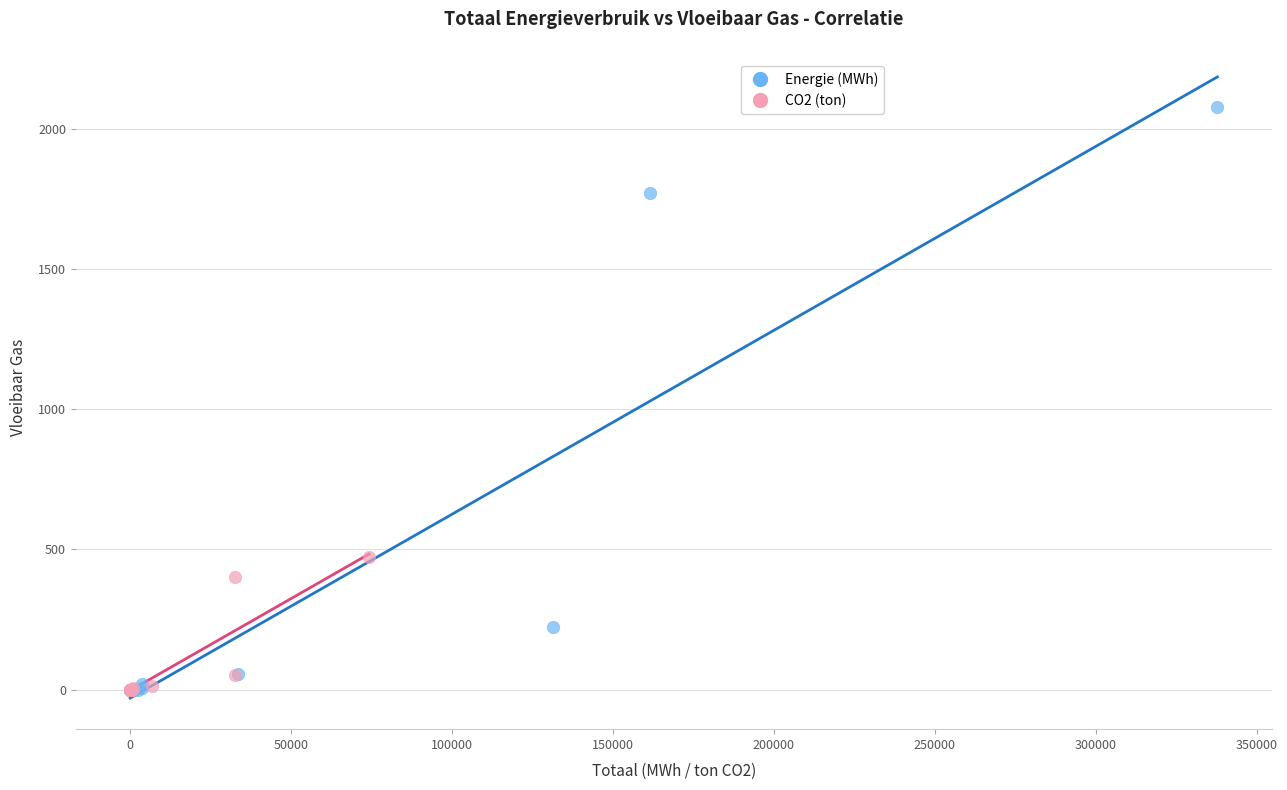

Which series has the widest spread of Y values?

Energie (MWh)